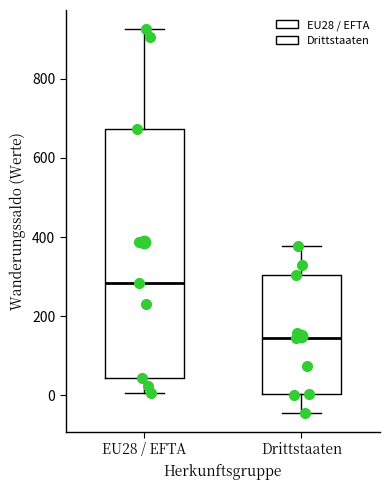

Reading left to right, transcribe this box plot: for each box, give where its median line is, the range the box spans, and where its two whiskers end, as read against the y-axis. The values are not printed on the chart, so give them approximately, as read against the axis.

EU28 / EFTA: median 280, box 40 to 680, whiskers 0 to 920
Drittstaaten: median 140, box 0 to 300, whiskers -40 to 380